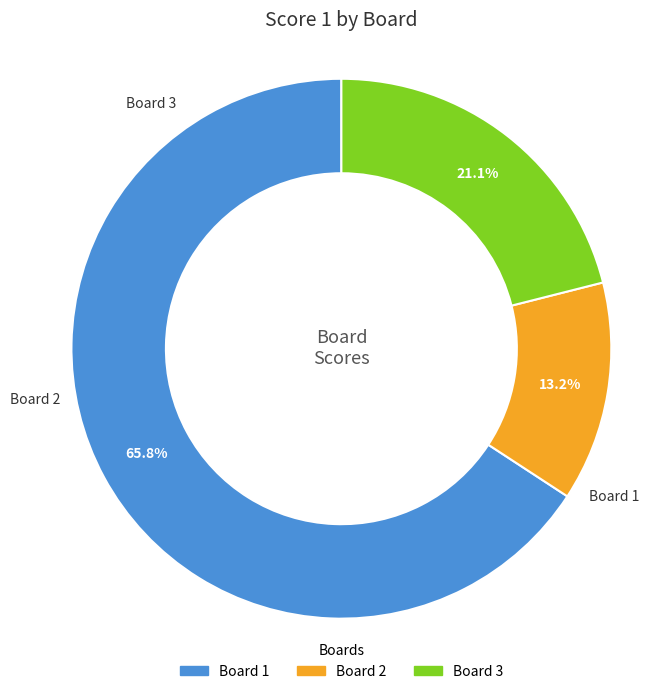

Is there a majority slice in this chart?

Yes